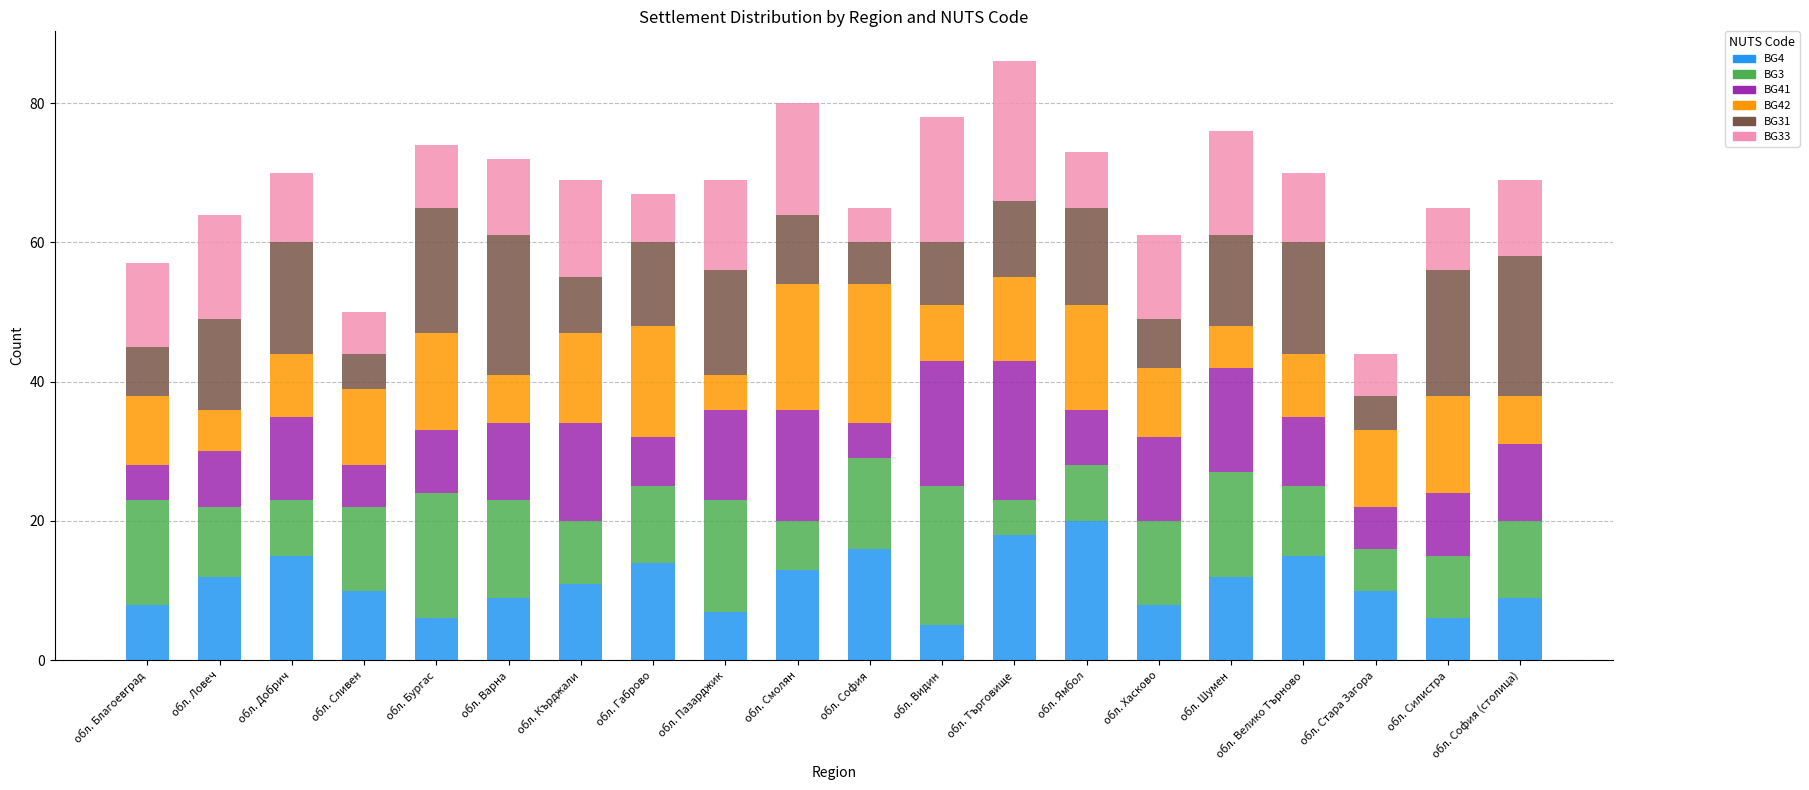

What is the maximum value for BG4?

20